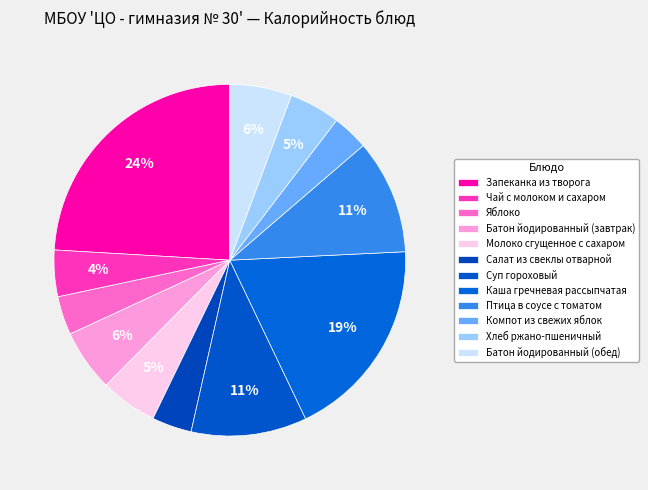

To the nearest percent, what percentage of the pie is Каша гречневая рассыпчатая?

19%